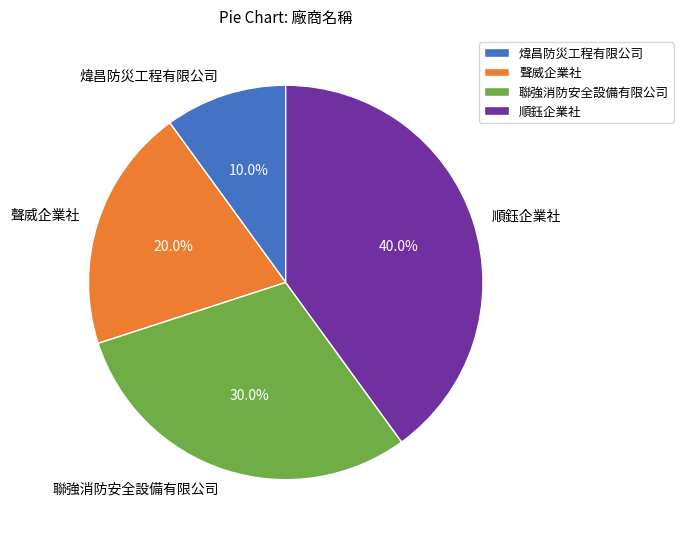

What is the largest slice in the pie chart?

順鈺企業社